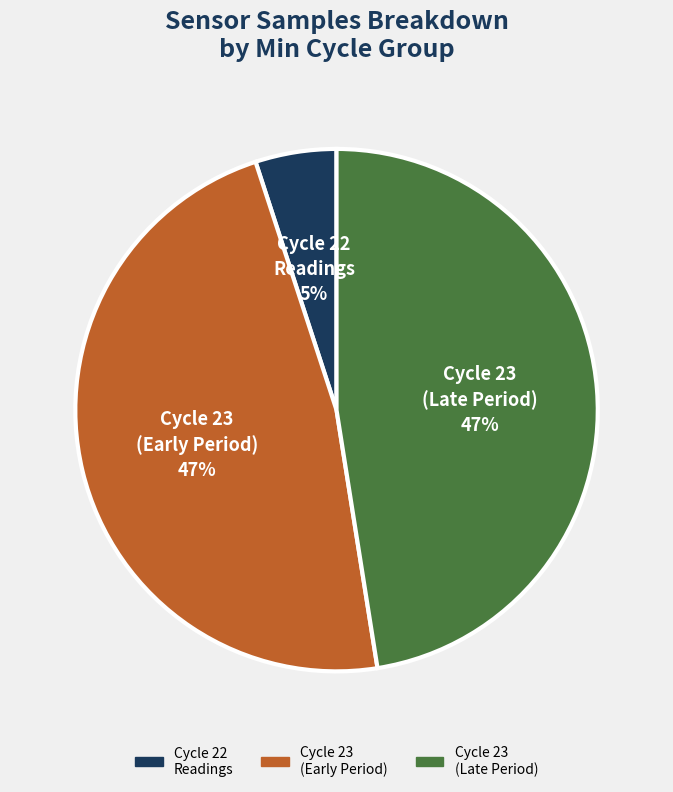

To the nearest percent, what is the difference between the largest and smallest slice percentages?

42%